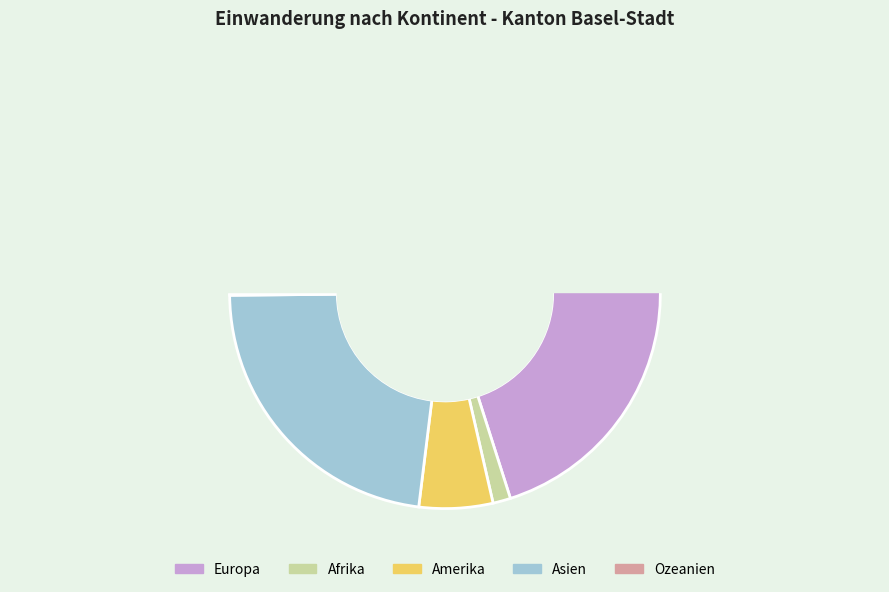

How many slices are in this pie chart?

5